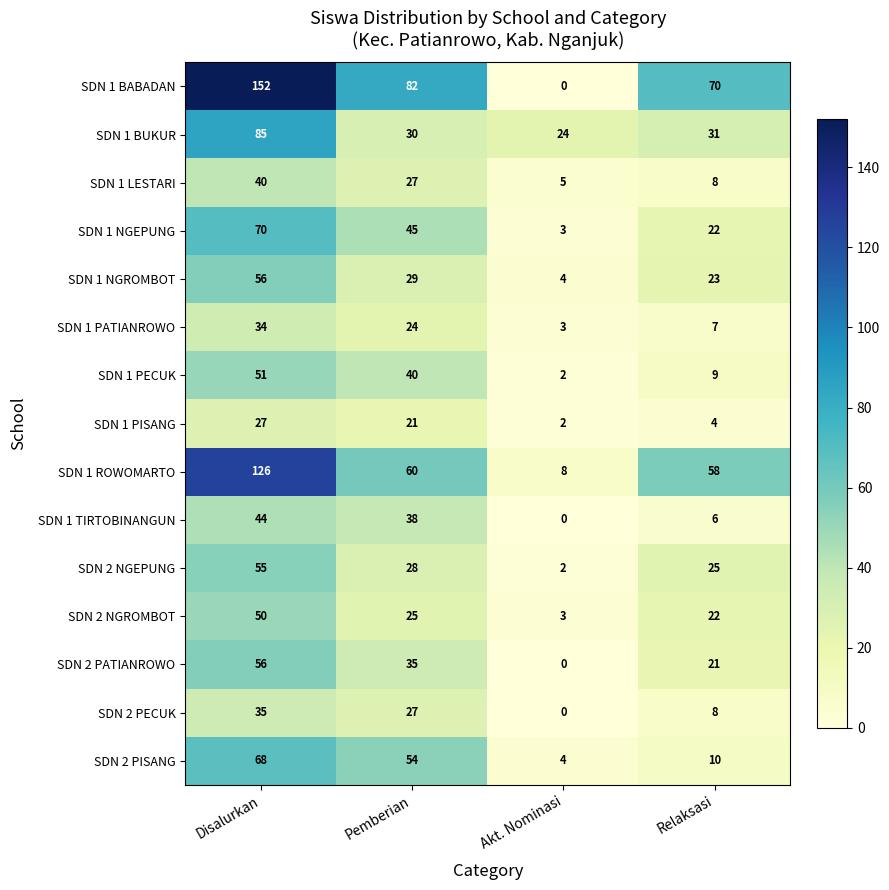

Which series has the largest range (max minus min)?

SDN 1 BABADAN